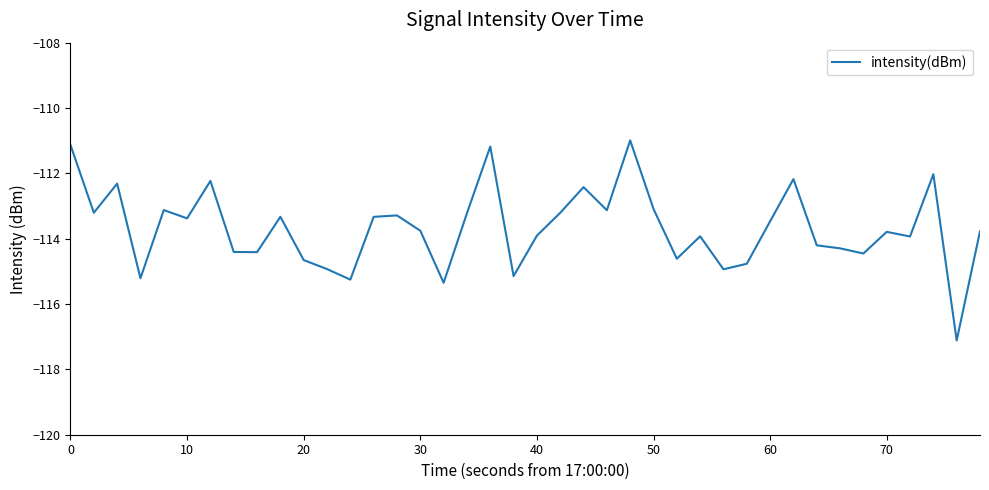

What is the smallest value displayed?

-117.1